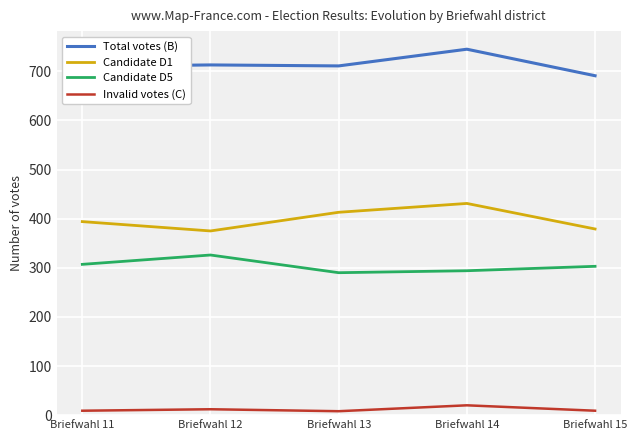

The value of Candidate D1 at Briefwahl 11 is 394. True or false?

True